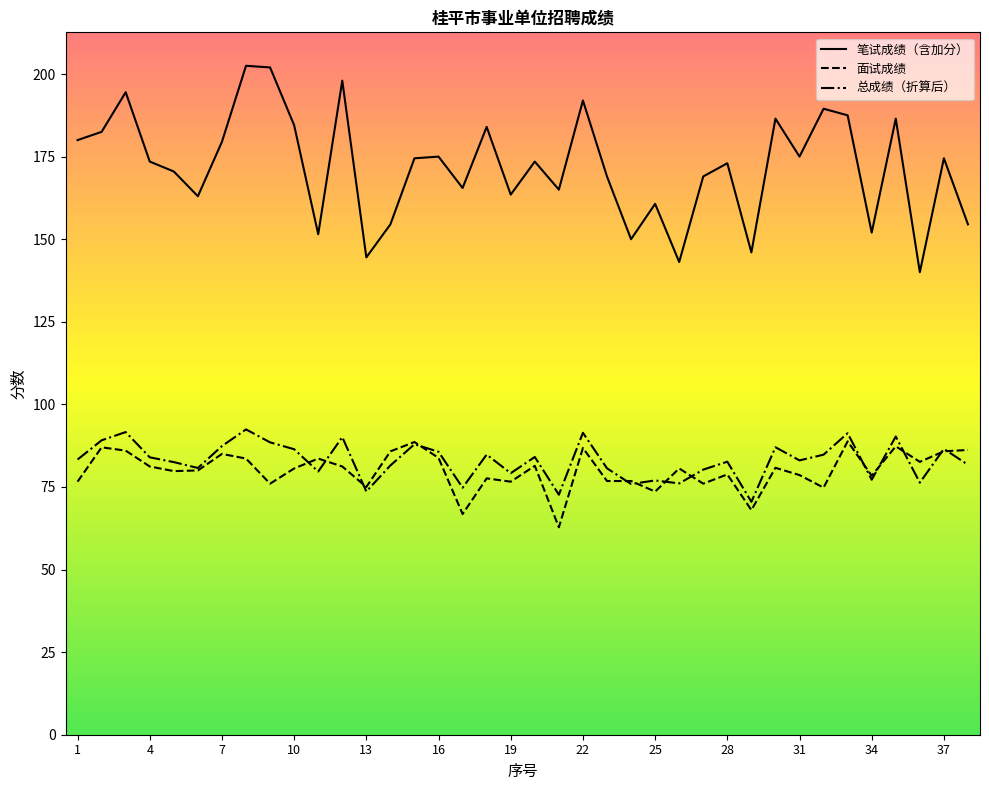

What are all the series names shown in the legend?

笔试成绩（含加分）, 面试成绩, 总成绩（折算后）